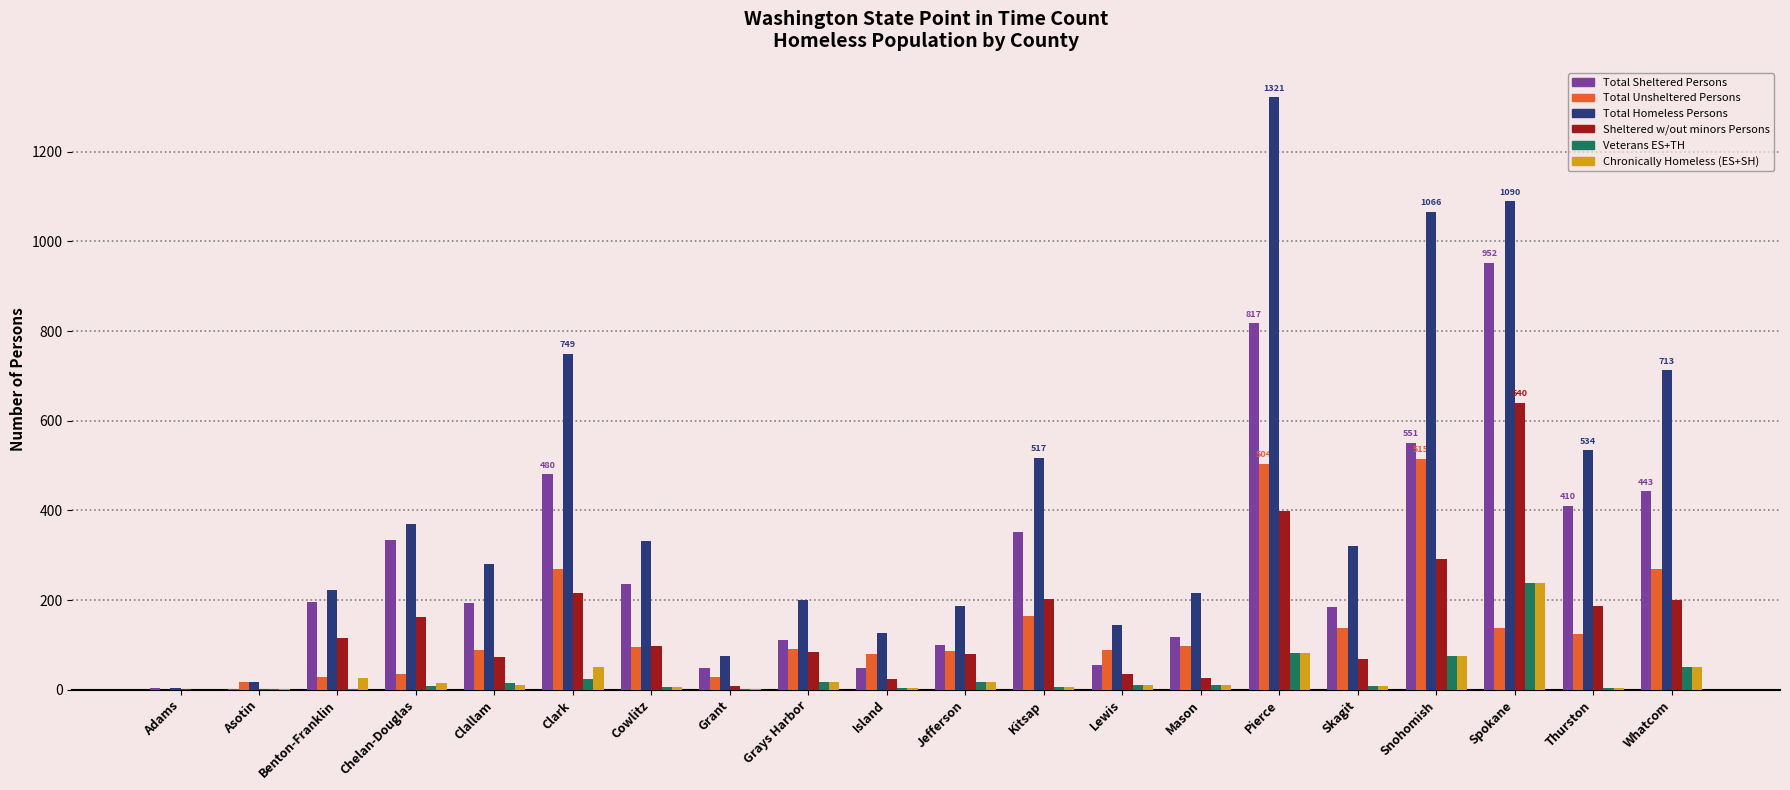

Is it true that Total Sheltered Persons equals 287 at Spokane?

False